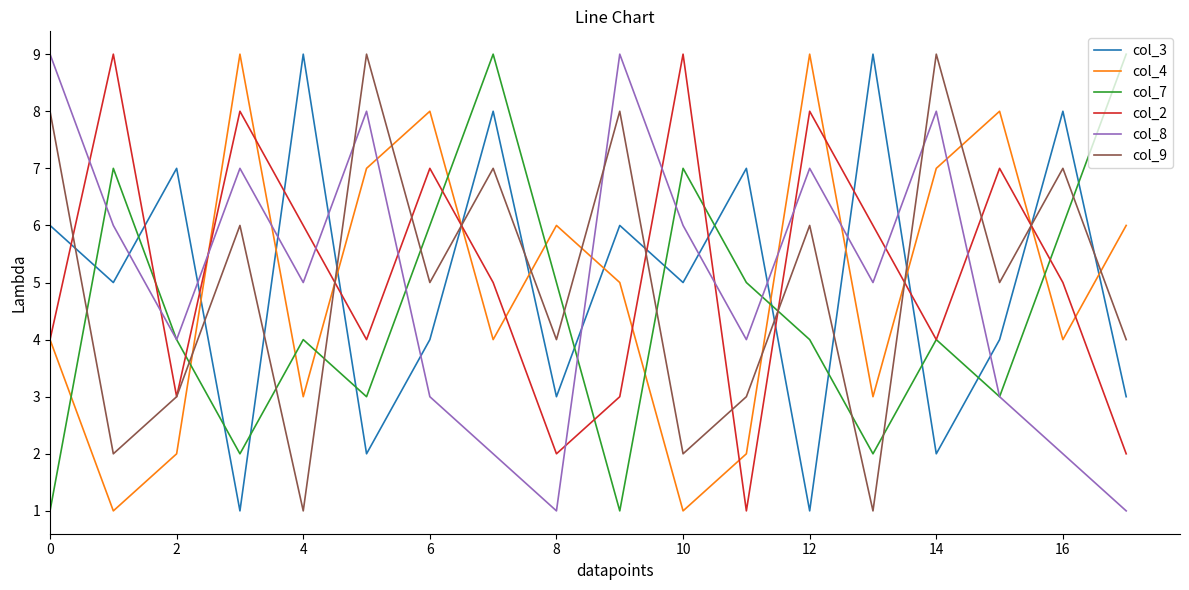

True or false: col_7 and col_2 cross at least once.

True